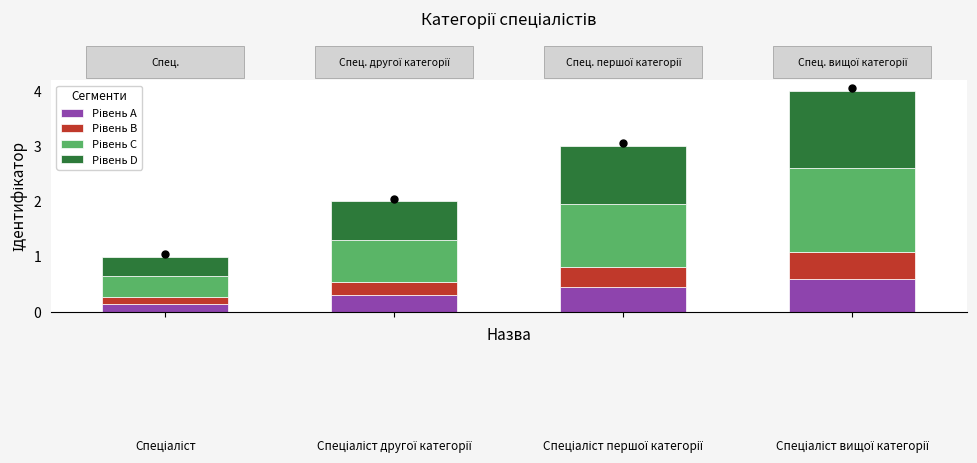

Does the chart contain stacked bars?

Yes